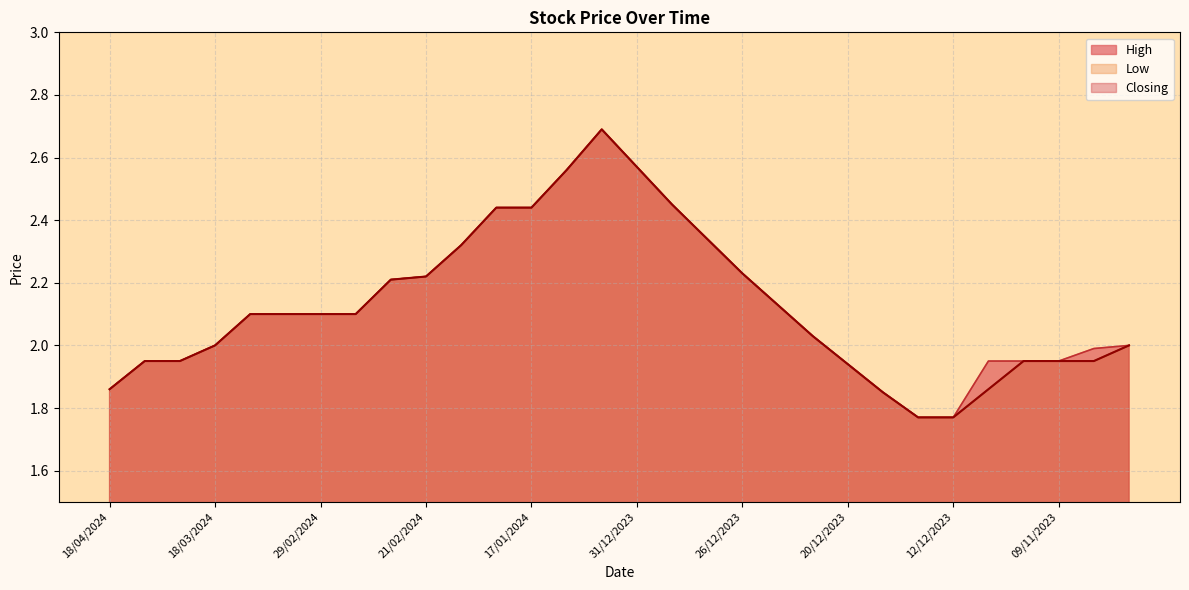

What is the difference between the second highest and minimum values in the Low series?

0.8